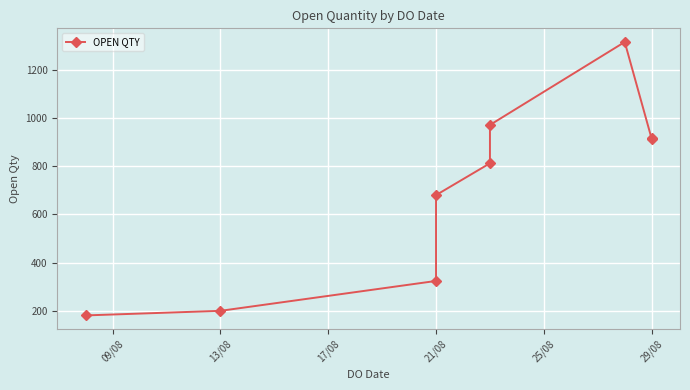

How many lines are shown in the chart?

1